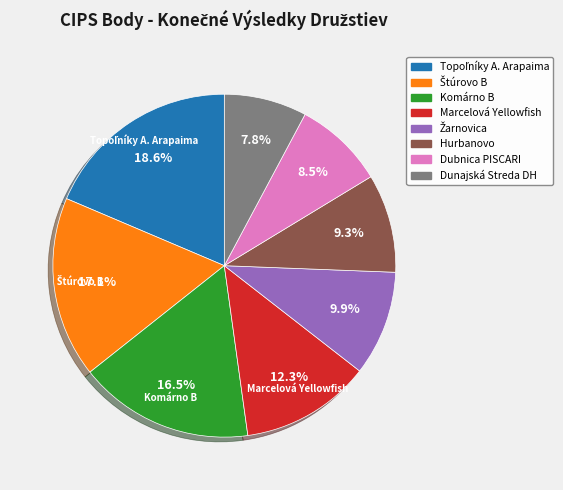

Count the number of slices in the pie.

8